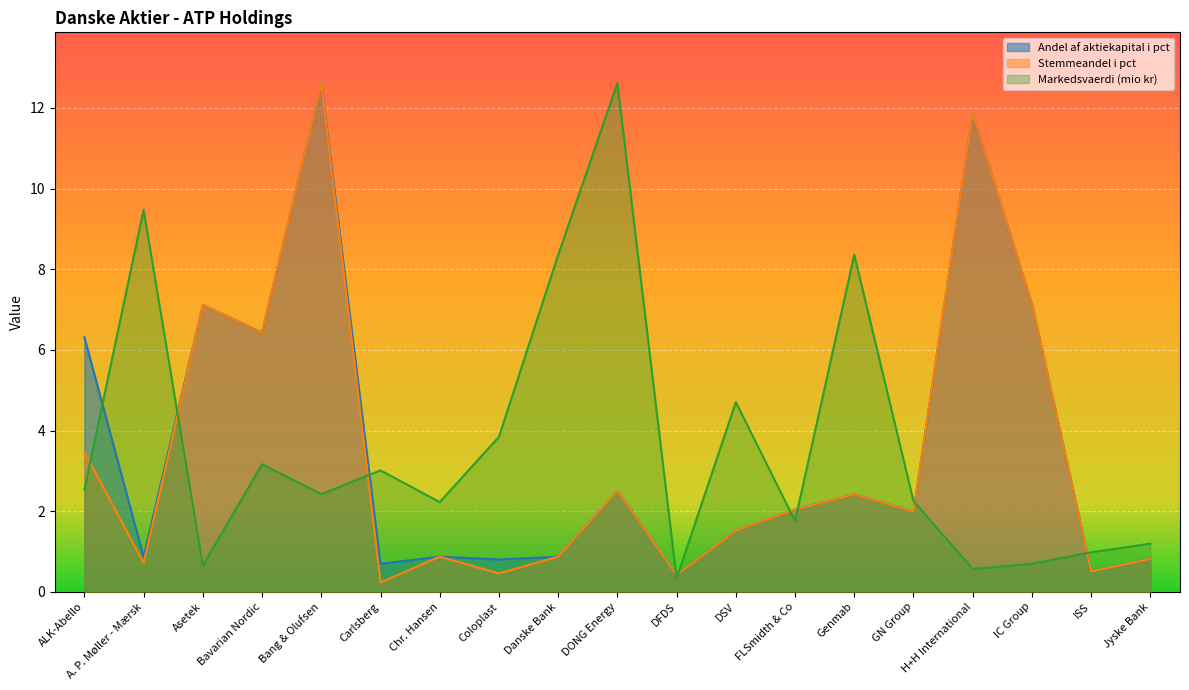

At which category does the chart reach its peak across all series?

Bang & Olufsen